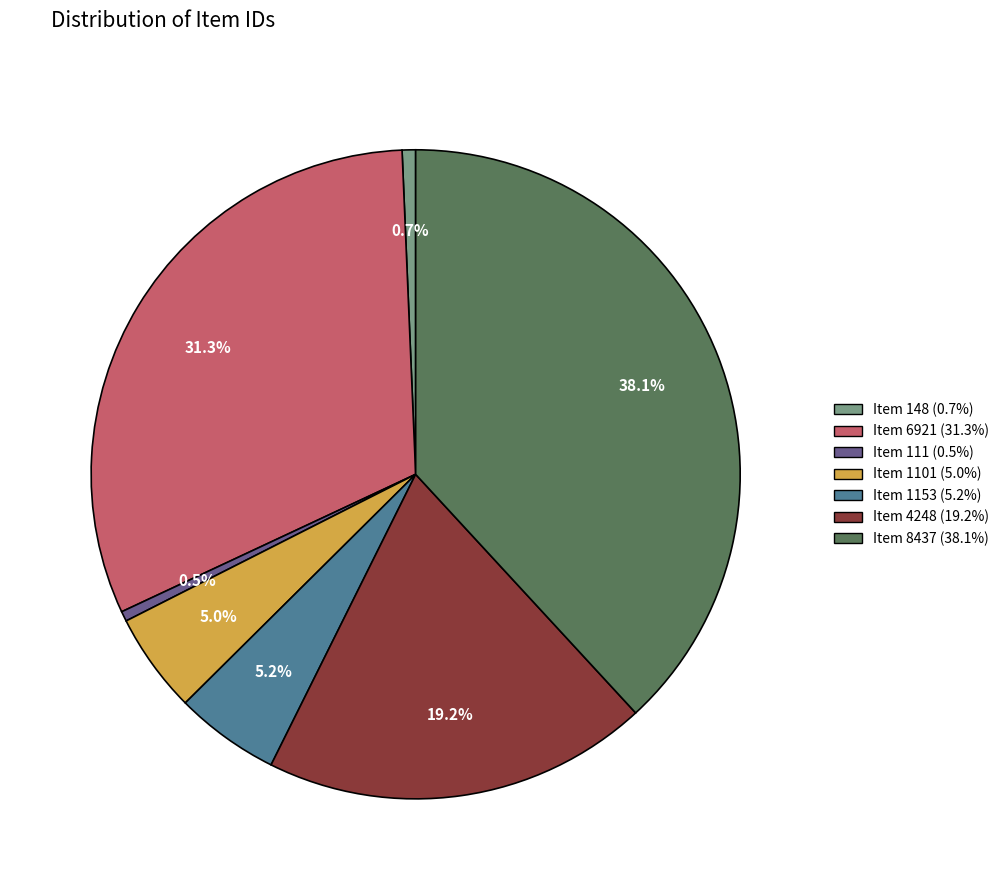

To the nearest percent, what percentage of the pie is Item 6921?

31%